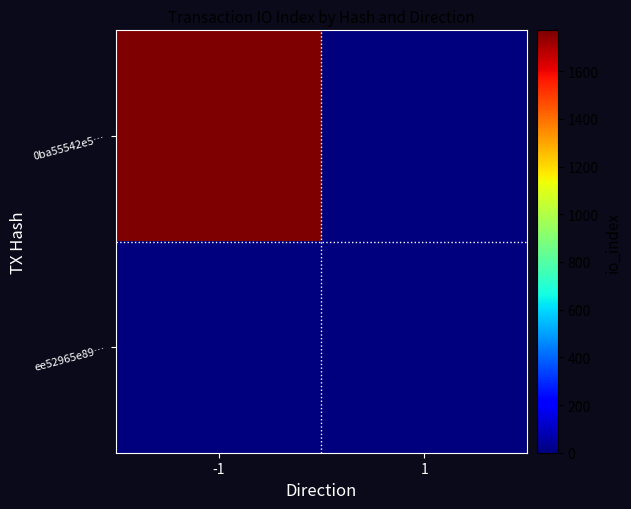

List the series in order of their overall mean, highest first.

0ba55542e5…, ee52965e89…